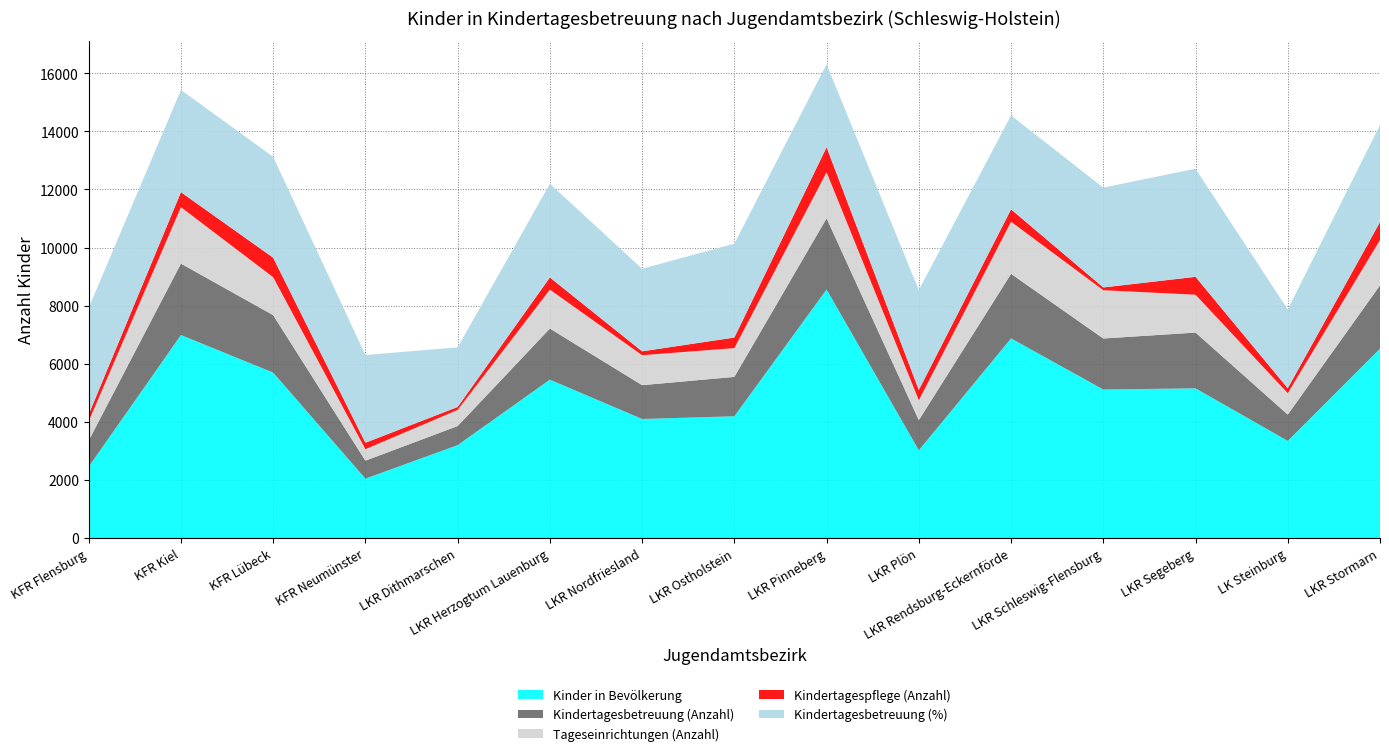

Reading left to right, list all the values displayed in this chart.

Kinder in Bevölkerung: 2457.0	6990.0	5696.0	2047.0	3200.0	5454.0	4100.0	4194.0	8559.0	3022.0	6875.0	5114.0	5156.0	3345.0	6521.0
Kindertagesbetreuung (Anzahl): 901.0	2459.0	1978.0	618.0	657.0	1759.0	1165.0	1355.0	2447.0	1039.0	2221.0	1757.0	1919.0	907.0	2179.0
Tageseinrichtungen (Anzahl): 667.0	1942.0	1306.0	396.0	555.0	1340.0	1031.0	991.0	1587.0	686.0	1793.0	1661.0	1302.0	737.0	1561.0
Kindertagespflege (Anzahl): 234.0	517.0	672.0	222.0	102.0	419.0	134.0	364.0	860.0	353.0	428.0	96.0	617.0	170.0	618.0
Kindertagesbetreuung (%): 36.7	35.2	34.7	30.2	20.5	32.2	28.4	32.3	28.6	34.4	32.3	34.4	37.2	27.1	33.4